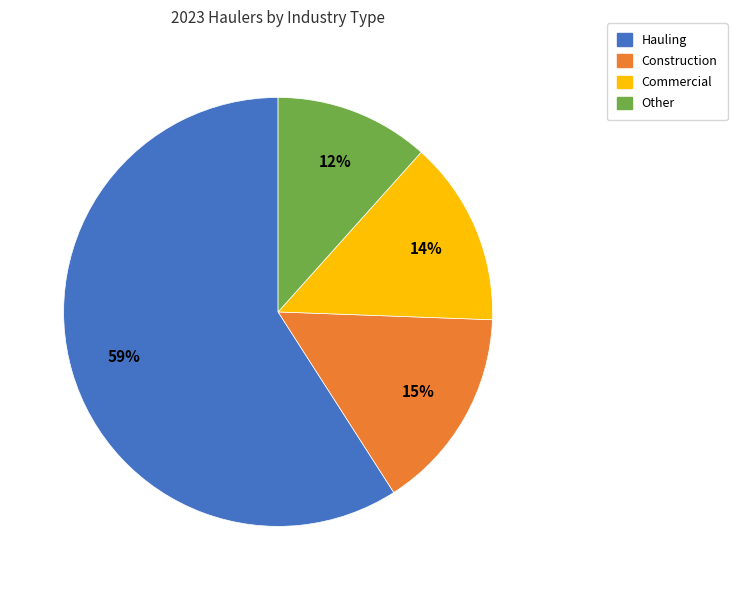

Which category accounts for the majority?

Hauling